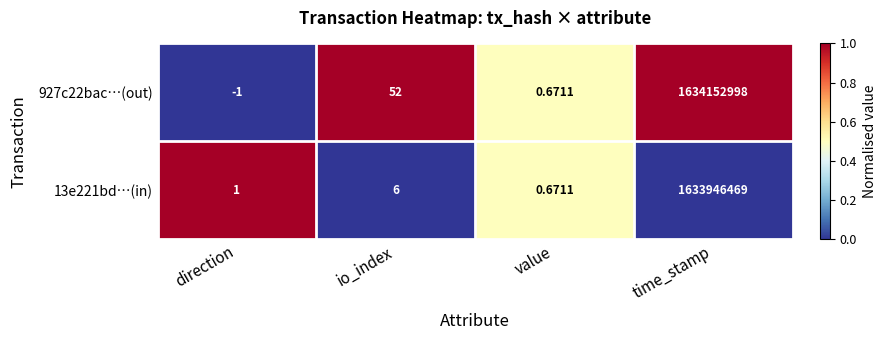

At how many categories does at least one series exceed 0?

4